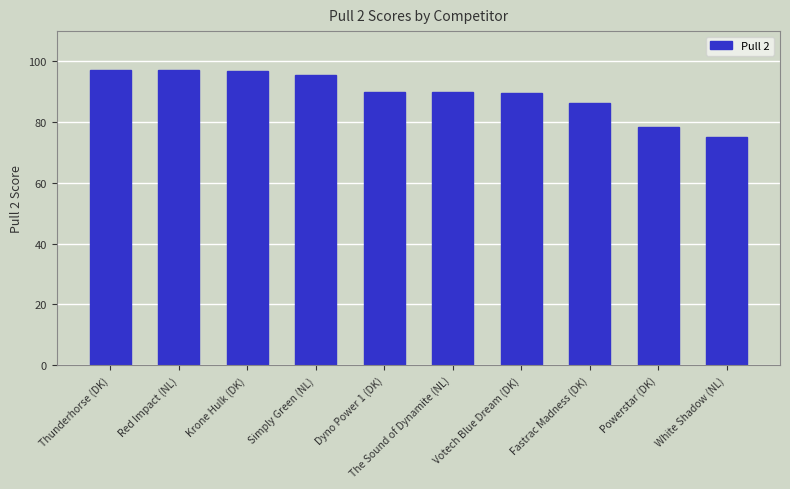

How many values are below 89?

3